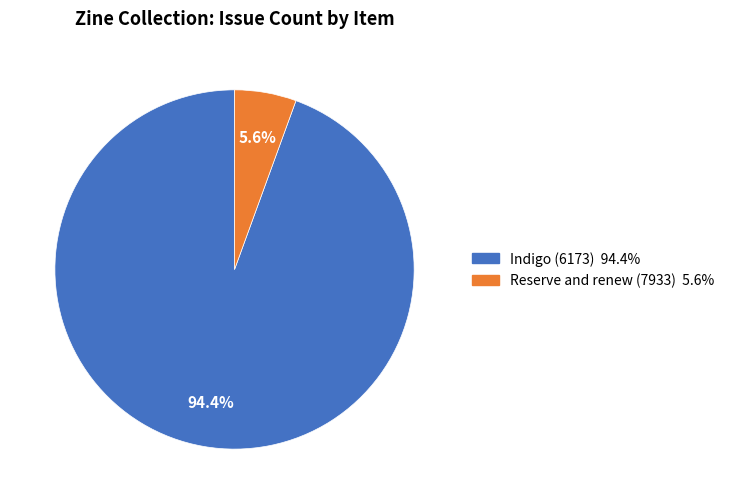

True or false: Reserve and renew (7933) accounts for 6% of the total.

True